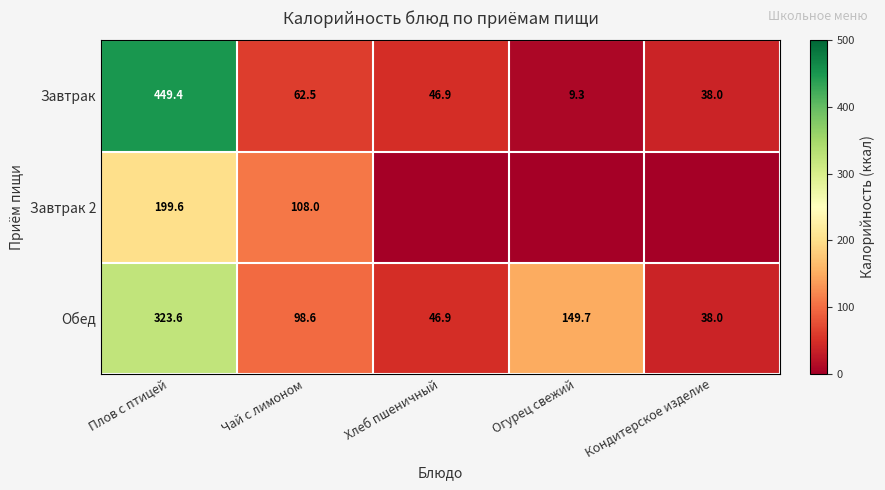

At which label does Обед reach its peak?

Плов с птицей